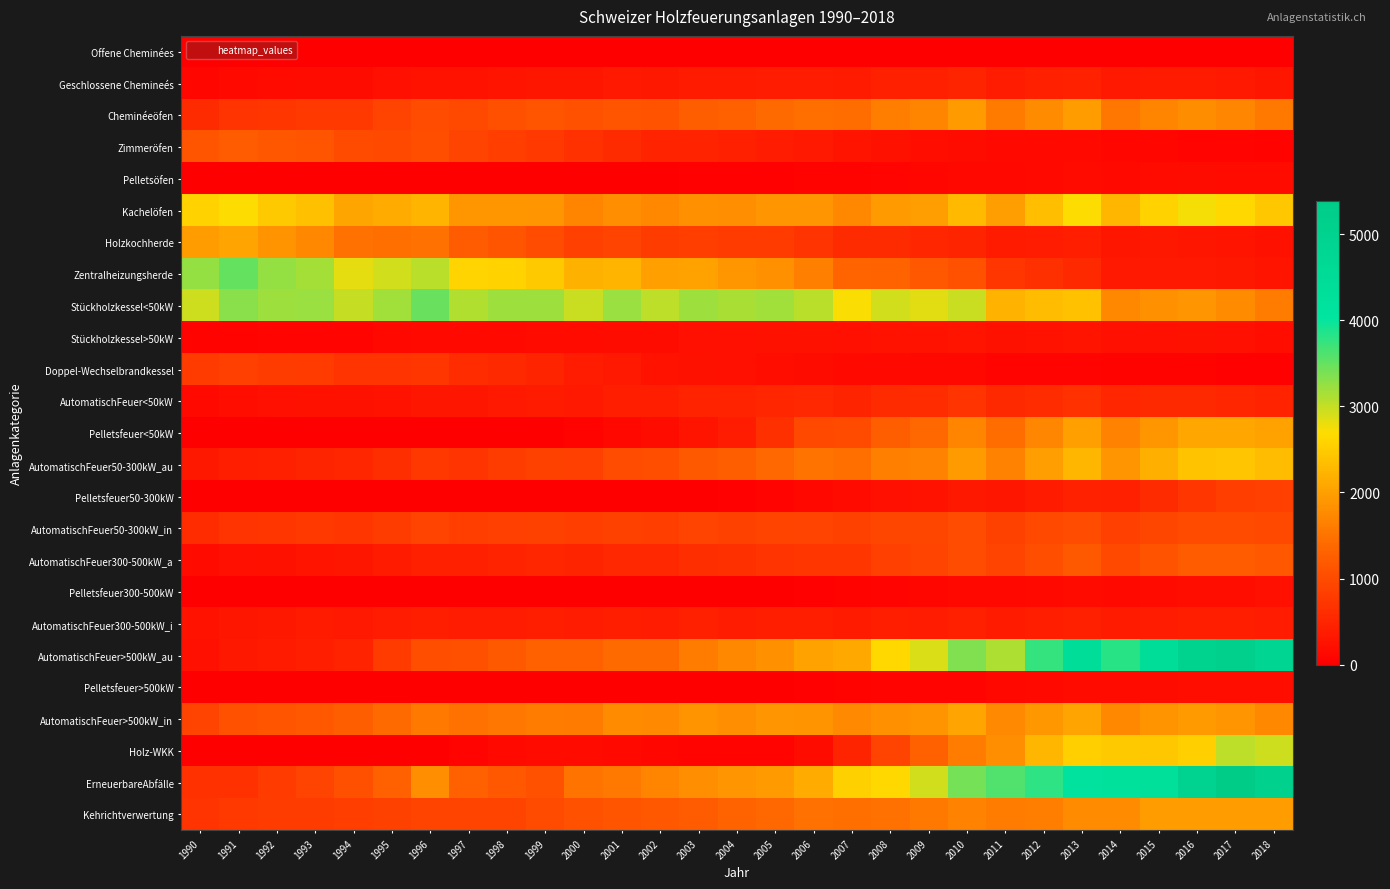

Reading left to right, what are all the values shown in this chart?

Offene Cheminées: 1990=0	1991=0	1992=0	1993=0	1994=0	1995=0	1996=0	1997=0	1998=0	1999=0	2000=0	2001=0	2002=0	2003=0	2004=0	2005=0	2006=0	2007=0	2008=0	2009=0	2010=0	2011=0	2012=0	2013=0	2014=0	2015=0	2016=0	2017=0	2018=0
Geschlossene Chemineés: 1990=103	1991=141	1992=159	1993=181	1994=185	1995=218	1996=263	1997=256	1998=289	1999=311	2000=306	2001=338	2002=329	2003=359	2004=363	2005=381	2006=393	2007=372	2008=424	2009=438	2010=484	2011=388	2012=424	2013=459	2014=355	2015=373	2016=376	2017=346	2018=303
Cheminéeöfen: 1990=572	1991=698	1992=728	1993=775	1994=770	1995=885	1996=1016	1997=963	1998=1070	1999=1130	2000=1074	2001=1124	2002=1106	2003=1241	2004=1283	2005=1395	2006=1468	2007=1413	2008=1632	2009=1698	2010=1939	2011=1587	2012=1773	2013=1963	2014=1547	2015=1686	2016=1786	2017=1715	2018=1565
Zimmeröfen: 1990=1124	1991=1214	1992=1136	1993=1116	1994=1002	1995=971	1996=1037	1997=883	1998=840	1999=775	2000=654	2001=577	2002=480	2003=467	2004=423	2005=396	2006=350	2007=278	2008=252	2009=208	2010=184	2011=137	2012=139	2013=136	2014=94	2015=90	2016=82	2017=65	2018=59
Pelletsöfen: 1990=0	1991=0	1992=0	1993=0	1994=0	1995=0	1996=0	1997=0	1998=2	1999=3	2000=5	2001=9	2002=15	2003=22	2004=29	2005=38	2006=53	2007=61	2008=81	2009=94	2010=120	2011=109	2012=134	2013=159	2014=134	2015=156	2016=170	2017=168	2018=160
Kachelöfen: 1990=2564	1991=2703	1992=2470	1993=2363	1994=2072	1995=2126	1996=2229	1997=1911	1998=1911	1999=1879	2000=1692	2001=1821	2002=1726	2003=1844	2004=1824	2005=1874	2006=1880	2007=1733	2008=1943	2009=1996	2010=2304	2011=1983	2012=2335	2013=2702	2014=2255	2015=2583	2016=2736	2017=2639	2018=2439
Holzkochherde: 1990=1970	1991=2059	1992=1852	1993=1732	1994=1488	1995=1470	1996=1489	1997=1200	1998=1118	1999=1012	2000=858	2001=886	2002=808	2003=831	2004=788	2005=785	2006=700	2007=576	2008=568	2009=511	2010=497	2011=367	2012=398	2013=413	2014=307	2015=318	2016=311	2017=281	2018=244
Zentralheizungsherde: 1990=3250	1991=3488	1992=3247	1993=3169	1994=2835	1995=2929	1996=3050	1997=2596	1998=2570	1999=2476	2000=2200	2001=2239	2002=2007	2003=2024	2004=1894	2005=1836	2006=1656	2007=1336	2008=1316	2009=1172	2010=1073	2011=718	2012=648	2013=555	2014=343	2015=353	2016=353	2017=324	2018=288
Stückholzkessel<50kW: 1990=2946	1991=3310	1992=3205	1993=3233	1994=2998	1995=3180	1996=3474	1997=3109	1998=3205	1999=3202	2000=2982	2001=3215	2002=3035	2003=3198	2004=3131	2005=3178	2006=3065	2007=2725	2008=2936	2009=2851	2010=2965	2011=2222	2012=2318	2013=2383	2014=1727	2015=1832	2016=1878	2017=1769	2018=1608
Stückholzkessel>50kW: 1990=51	1991=60	1992=66	1993=77	1994=84	1995=106	1996=129	1997=128	1998=143	1999=155	2000=156	2001=187	2002=189	2003=214	2004=223	2005=241	2006=243	2007=229	2008=256	2009=260	2010=287	2011=242	2012=266	2013=282	2014=222	2015=231	2016=235	2017=223	2018=208
Doppel-Wechselbrandkessel: 1990=785	1991=856	1992=809	1993=788	1994=701	1995=713	1996=720	1997=597	1998=560	1999=498	2000=395	2001=342	2002=271	2003=249	2004=215	2005=199	2006=176	2007=145	2008=143	2009=122	2010=117	2011=84	2012=83	2013=80	2014=55	2015=53	2016=50	2017=39	2018=30
AutomatischFeuer<50kW: 1990=143	1991=195	1992=215	1993=234	1994=235	1995=265	1996=315	1997=307	1998=338	1999=363	2000=351	2001=402	2002=409	2003=464	2004=468	2005=509	2006=529	2007=498	2008=577	2009=597	2010=701	2011=557	2012=605	2013=662	2014=517	2015=551	2016=559	2017=520	2018=467
Pelletsfeuer<50kW: 1990=0	1991=0	1992=0	1993=0	1994=0	1995=0	1996=0	1997=0	1998=8	1999=20	2000=45	2001=111	2002=179	2003=281	2004=396	2005=643	2006=952	2007=994	2008=1252	2009=1382	2010=1685	2011=1447	2012=1720	2013=2010	2014=1679	2015=1901	2016=2088	2017=2096	2018=2029
AutomatischFeuer50-300kW_au: 1990=326	1991=407	1992=437	1993=492	1994=511	1995=619	1996=738	1997=710	1998=802	1999=867	2000=857	2001=1020	2002=1037	2003=1183	2004=1241	2005=1379	2006=1506	2007=1458	2008=1654	2009=1678	2010=1950	2011=1673	2012=1982	2013=2266	2014=1877	2015=2167	2016=2407	2017=2425	2018=2327
Pelletsfeuer50-300kW: 1990=0	1991=0	1992=0	1993=0	1994=0	1995=0	1996=0	1997=0	1998=0	1999=0	2000=2	2001=6	2002=8	2003=11	2004=25	2005=66	2006=111	2007=162	2008=216	2009=256	2010=319	2011=299	2012=374	2013=448	2014=437	2015=579	2016=717	2017=834	2018=847
AutomatischFeuer50-300kW_in: 1990=601	1991=713	1992=726	1993=758	1994=727	1995=801	1996=899	1997=831	1998=860	1999=881	2000=823	2001=878	2002=829	2003=897	2004=877	2005=913	2006=899	2007=882	2008=942	2009=944	2010=1017	2011=873	2012=949	2013=1026	2014=850	2015=934	2016=994	2017=994	2018=953
AutomatischFeuer300-500kW_a: 1990=166	1991=219	1992=252	1993=278	1994=300	1995=361	1996=438	1997=423	1998=473	1999=512	2000=494	2001=546	2002=546	2003=611	2004=635	2005=694	2006=730	2007=729	2008=859	2009=895	2010=1019	2011=896	2012=1049	2013=1179	2014=971	2015=1109	2016=1221	2017=1234	2018=1172
Pelletsfeuer300-500kW: 1990=0	1991=0	1992=0	1993=0	1994=0	1995=0	1996=0	1997=0	1998=0	1999=0	2000=0	2001=0	2002=0	2003=5	2004=5	2005=12	2006=33	2007=45	2008=80	2009=98	2010=125	2011=125	2012=144	2013=158	2014=141	2015=160	2016=190	2017=207	2018=211
AutomatischFeuer300-500kW_i: 1990=263	1991=314	1992=335	1993=361	1994=347	1995=381	1996=412	1997=391	1998=399	1999=413	2000=392	2001=414	2002=390	2003=423	2004=396	2005=408	2006=400	2007=372	2008=402	2009=398	2010=426	2011=377	2012=406	2013=436	2014=360	2015=384	2016=406	2017=401	2018=399
AutomatischFeuer>500kW_au: 1990=218	1991=323	1992=378	1993=417	1994=481	1995=791	1996=1030	1997=1055	1998=1180	1999=1298	2000=1292	2001=1406	2002=1407	2003=1615	2004=1733	2005=1842	2006=2036	2007=2105	2008=2631	2009=2879	2010=3355	2011=3119	2012=3750	2013=4418	2014=3810	2015=4418	2016=5000	2017=5120	2018=4827
Pelletsfeuer>500kW: 1990=0	1991=0	1992=0	1993=0	1994=0	1995=0	1996=0	1997=0	1998=0	1999=0	2000=0	2001=0	2002=0	2003=0	2004=8	2005=8	2006=33	2007=47	2008=68	2009=71	2010=78	2011=118	2012=139	2013=162	2014=156	2015=175	2016=202	2017=204	2018=200
AutomatischFeuer>500kW_in: 1990=893	1991=1072	1992=1117	1993=1174	1994=1240	1995=1394	1996=1572	1997=1478	1998=1538	1999=1603	2000=1583	2001=1776	2002=1744	2003=1860	2004=1826	2005=1880	2006=1851	2007=1761	2008=1845	2009=1857	2010=2055	2011=1757	2012=1920	2013=2051	2014=1723	2015=1850	2016=1947	2017=1872	2018=1743
Holz-WKK: 1990=0	1991=0	1992=0	1993=0	1994=0	1995=3	1996=17	1997=73	1998=135	1999=150	2000=161	2001=135	2002=105	2003=74	2004=78	2005=84	2006=181	2007=500	2008=886	2009=1288	2010=1609	2011=1813	2012=2254	2013=2542	2014=2462	2015=2456	2016=2540	2017=3036	2018=2951
ErneuerbareAbfälle: 1990=672	1991=666	1992=797	1993=886	1994=1060	1995=1265	1996=1810	1997=1298	1998=1173	1999=1078	2000=1504	2001=1557	2002=1698	2003=1822	2004=1884	2005=1946	2006=2125	2007=2551	2008=2629	2009=2926	2010=3405	2011=3609	2012=3788	2013=4180	2014=4224	2015=4303	2016=4944	2017=5379	2018=5077
Kehrichtverwertung: 1990=707	1991=762	1992=809	1993=819	1994=822	1995=875	1996=912	1997=921	1998=919	1999=995	2000=1090	2001=1124	2002=1161	2003=1218	2004=1317	2005=1370	2006=1489	2007=1451	2008=1473	2009=1560	2010=1679	2011=1599	2012=1633	2013=1778	2014=1775	2015=1966	2016=1955	2017=1964	2018=1966